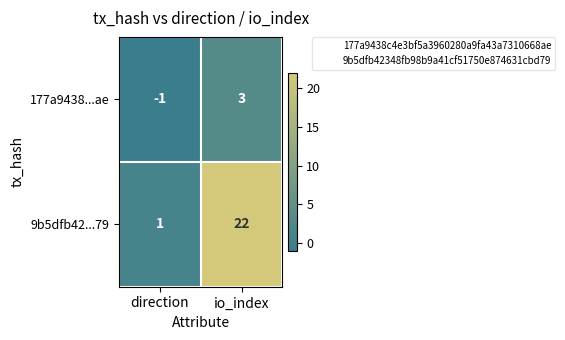

Reading right to left, extract all data points from this chart.

177a9438...ae: io_index=3	direction=-1
9b5dfb42...79: io_index=22	direction=1